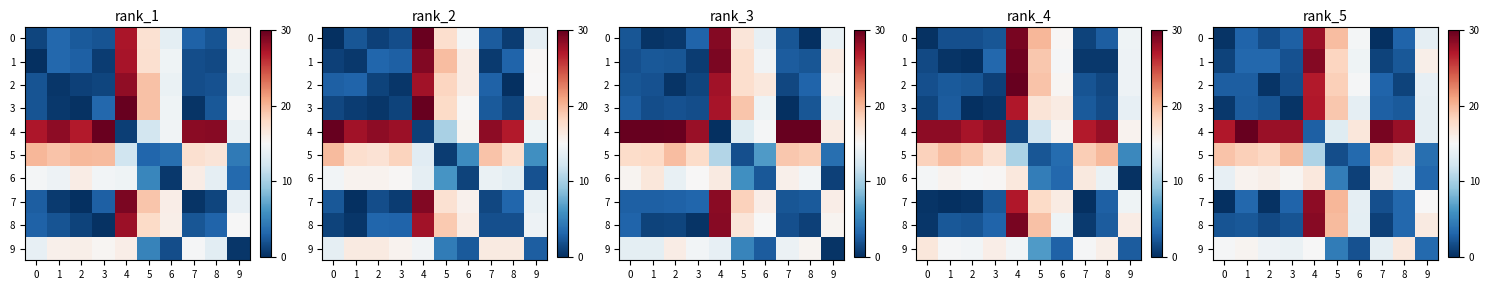

What is the minimum value for 5?

1.6